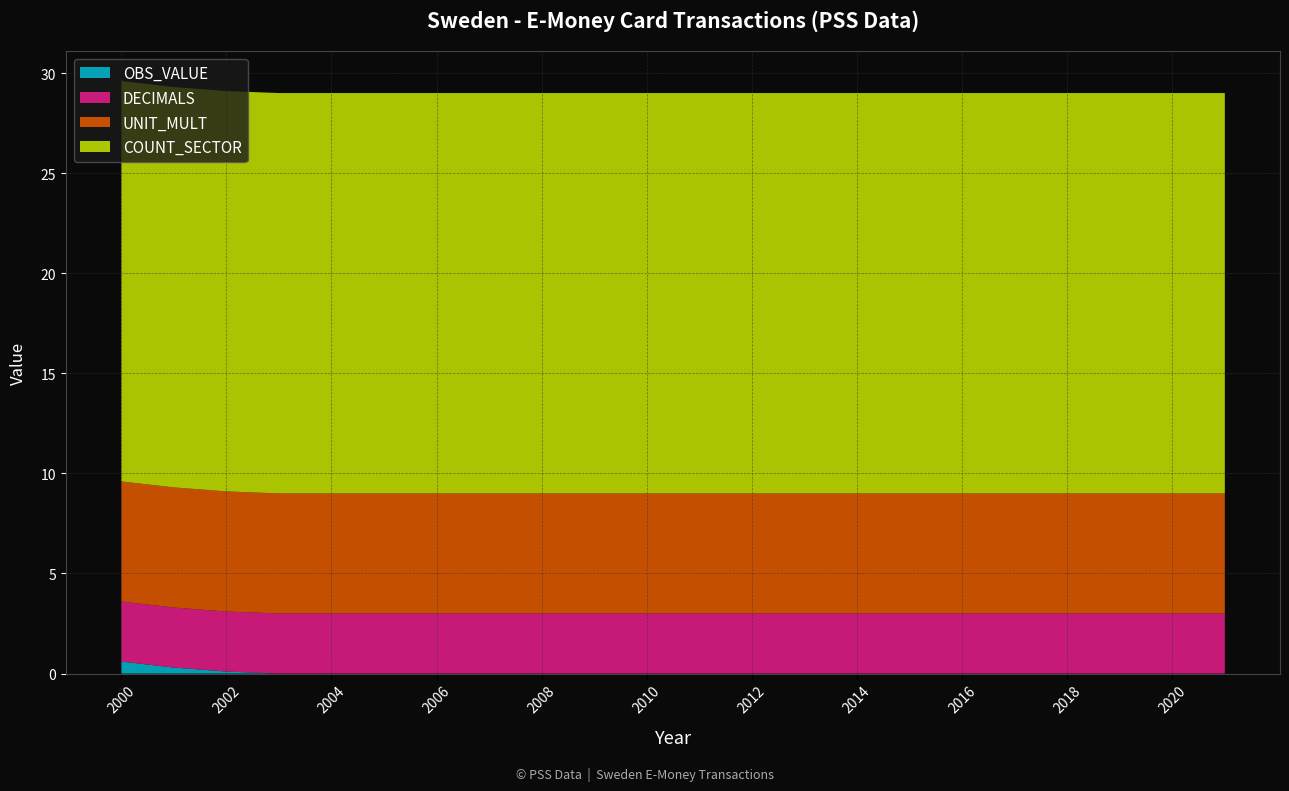

Reading left to right, extract all data points from this chart.

OBS_VALUE: 2000=0.6	2001=0.3	2002=0.1	2003=0.0	2004=0.0	2005=0.0	2006=0.0	2007=0.0	2008=0.0	2009=0.0	2010=0.0	2011=0.0	2012=0.0	2013=0.0	2014=0.0	2015=0.0	2016=0.0	2017=0.0	2018=0.0	2019=0.0	2020=0.0	2021=0.0
DECIMALS: 2000=3.0	2001=3.0	2002=3.0	2003=3.0	2004=3.0	2005=3.0	2006=3.0	2007=3.0	2008=3.0	2009=3.0	2010=3.0	2011=3.0	2012=3.0	2013=3.0	2014=3.0	2015=3.0	2016=3.0	2017=3.0	2018=3.0	2019=3.0	2020=3.0	2021=3.0
UNIT_MULT: 2000=6.0	2001=6.0	2002=6.0	2003=6.0	2004=6.0	2005=6.0	2006=6.0	2007=6.0	2008=6.0	2009=6.0	2010=6.0	2011=6.0	2012=6.0	2013=6.0	2014=6.0	2015=6.0	2016=6.0	2017=6.0	2018=6.0	2019=6.0	2020=6.0	2021=6.0
COUNT_SECTOR: 2000=20.0	2001=20.0	2002=20.0	2003=20.0	2004=20.0	2005=20.0	2006=20.0	2007=20.0	2008=20.0	2009=20.0	2010=20.0	2011=20.0	2012=20.0	2013=20.0	2014=20.0	2015=20.0	2016=20.0	2017=20.0	2018=20.0	2019=20.0	2020=20.0	2021=20.0